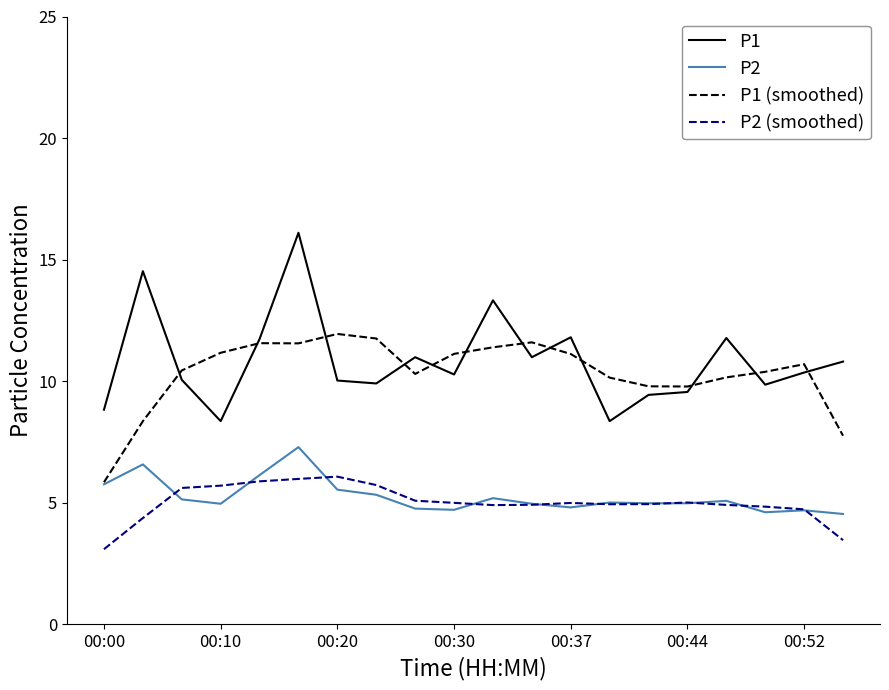

True or false: P1 and P2 intersect in this chart.

False